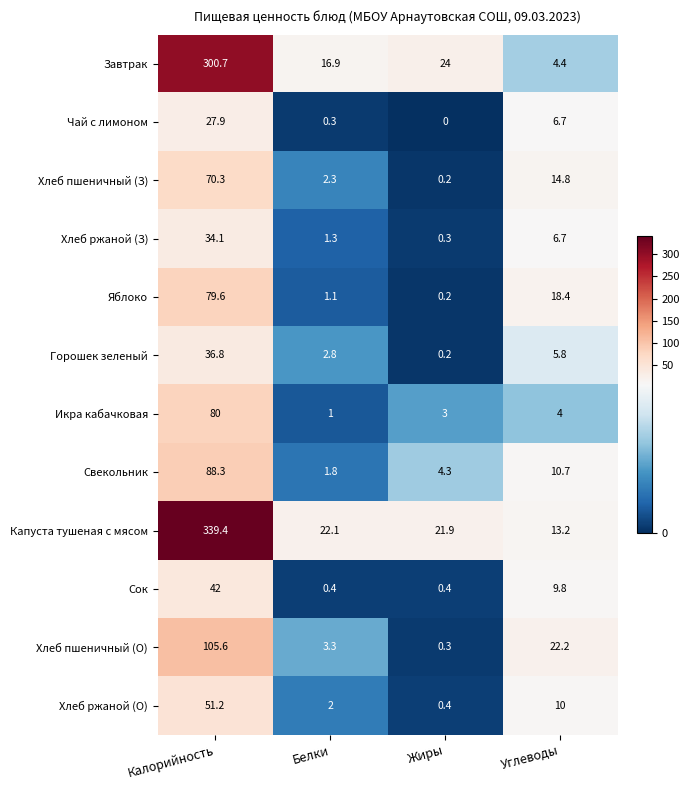

At which category is the sum across all series the highest?

Калорийность